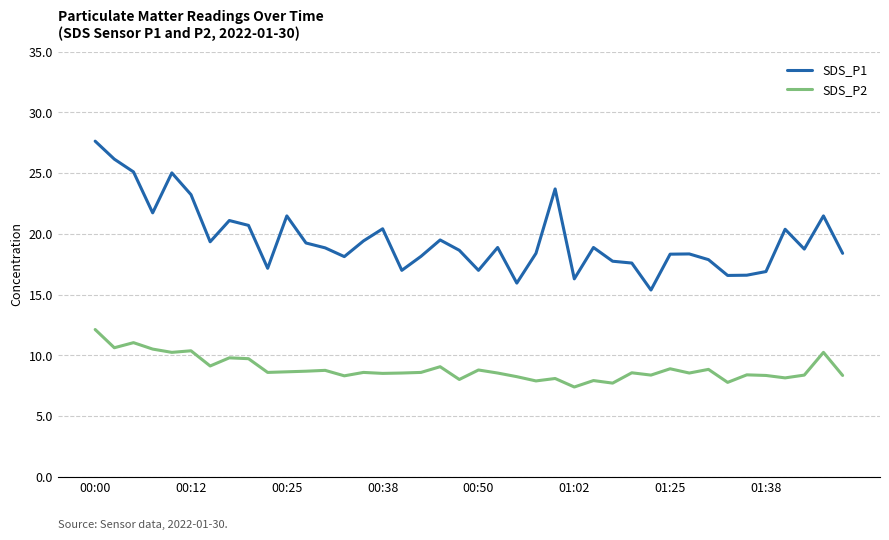

Is this an area chart (filled region under the line)?

No